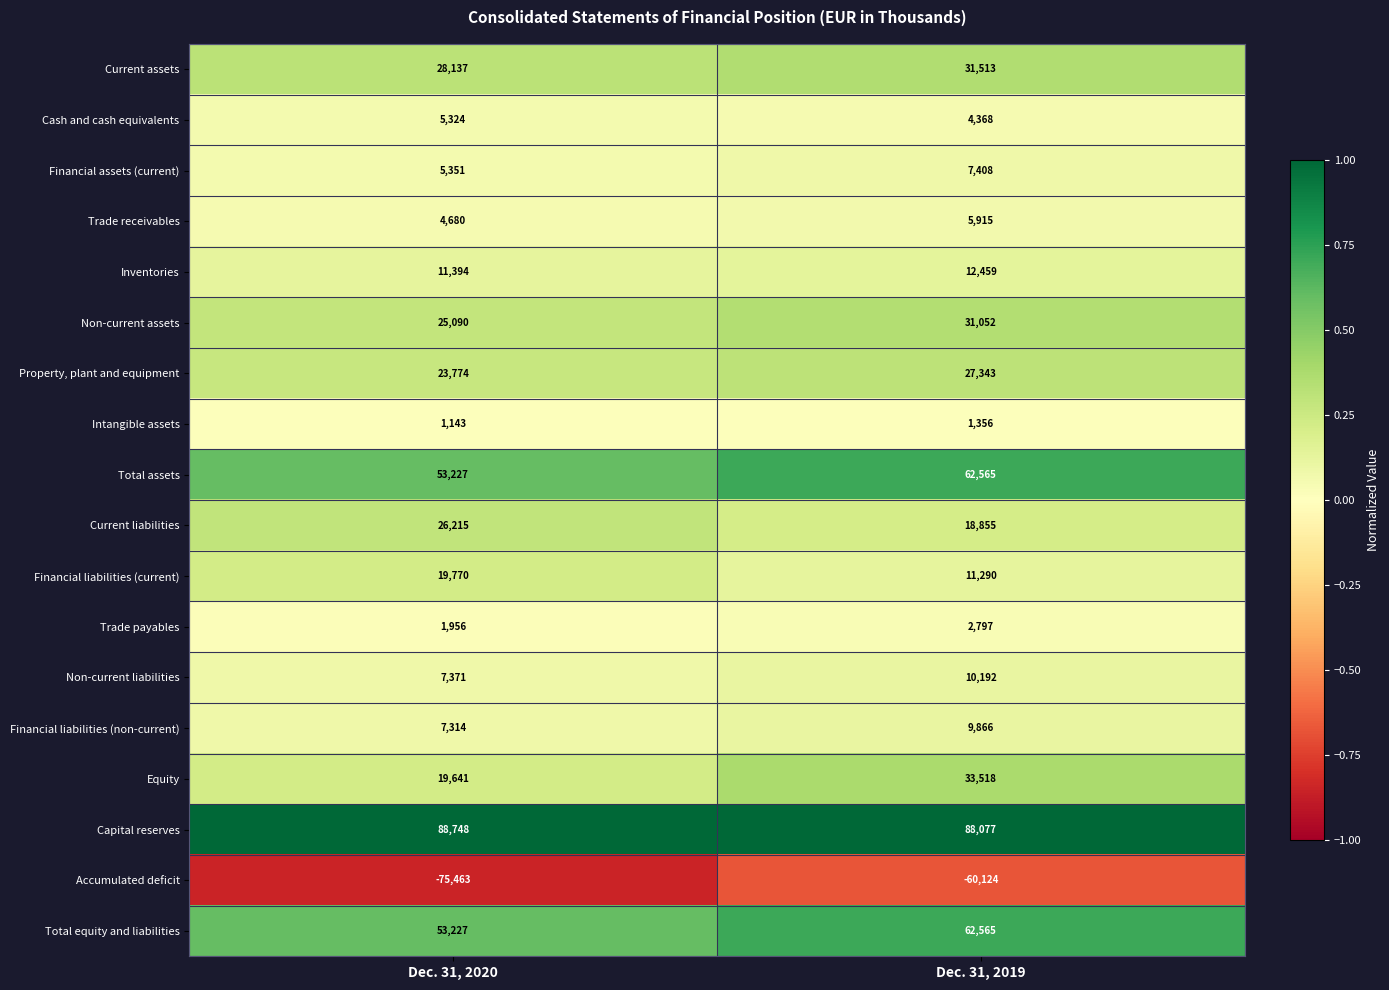

What is the minimum value for Inventories?

11394